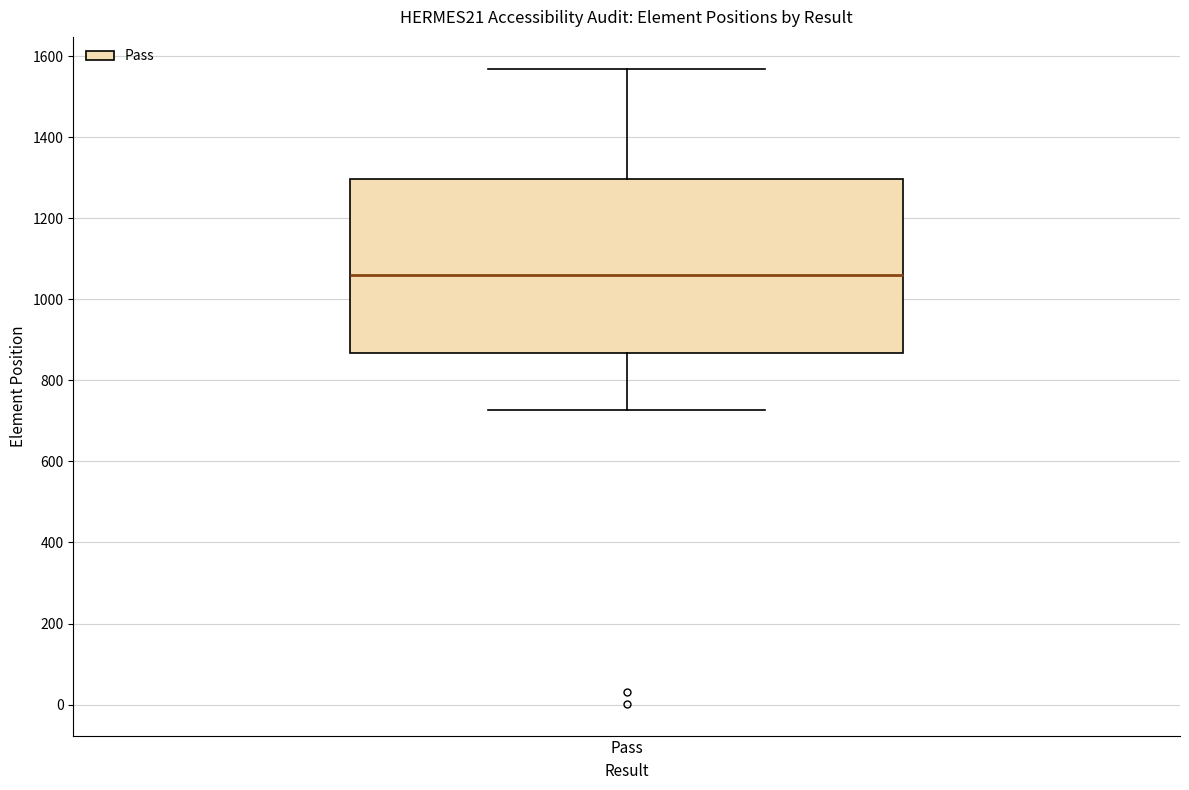

Where is the upper edge of the box for Pass on the y-axis? The values are not printed on the chart, so give them approximately, as read against the axis.

1300